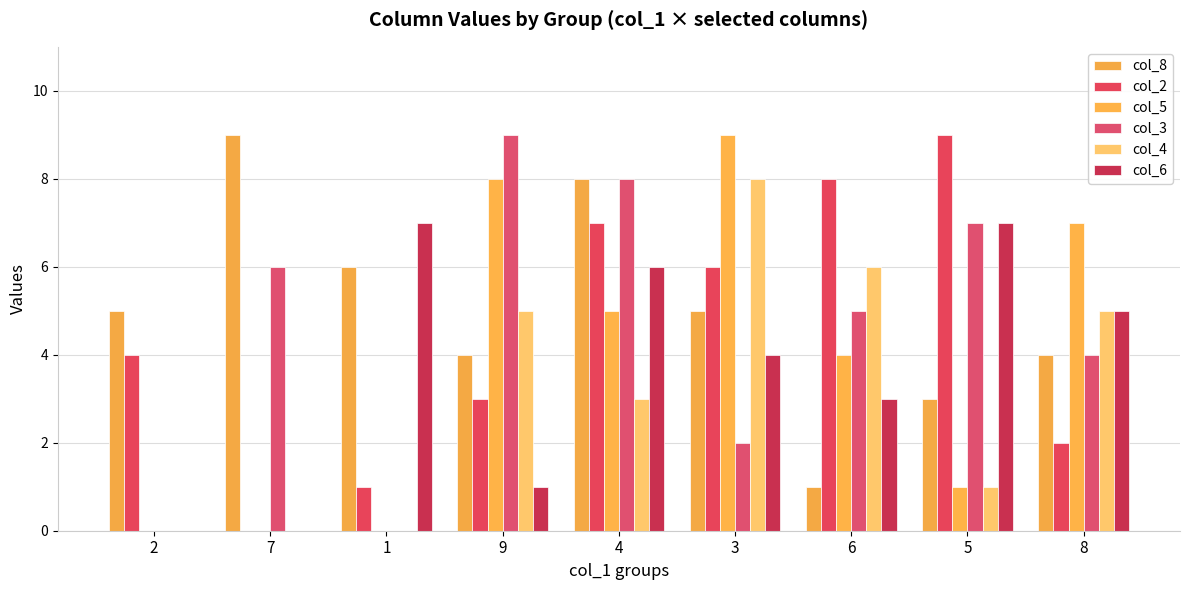

Reading right to left, extract all data points from this chart.

col_8: 8=4	5=3	6=1	3=5	4=8	9=4	1=6	7=9	2=5
col_2: 8=2	5=9	6=8	3=6	4=7	9=3	1=1	7=0	2=4
col_5: 8=7	5=1	6=4	3=9	4=5	9=8	1=0	7=0	2=0
col_3: 8=4	5=7	6=5	3=2	4=8	9=9	1=0	7=6	2=0
col_4: 8=5	5=1	6=6	3=8	4=3	9=5	1=0	7=0	2=0
col_6: 8=5	5=7	6=3	3=4	4=6	9=1	1=7	7=0	2=0